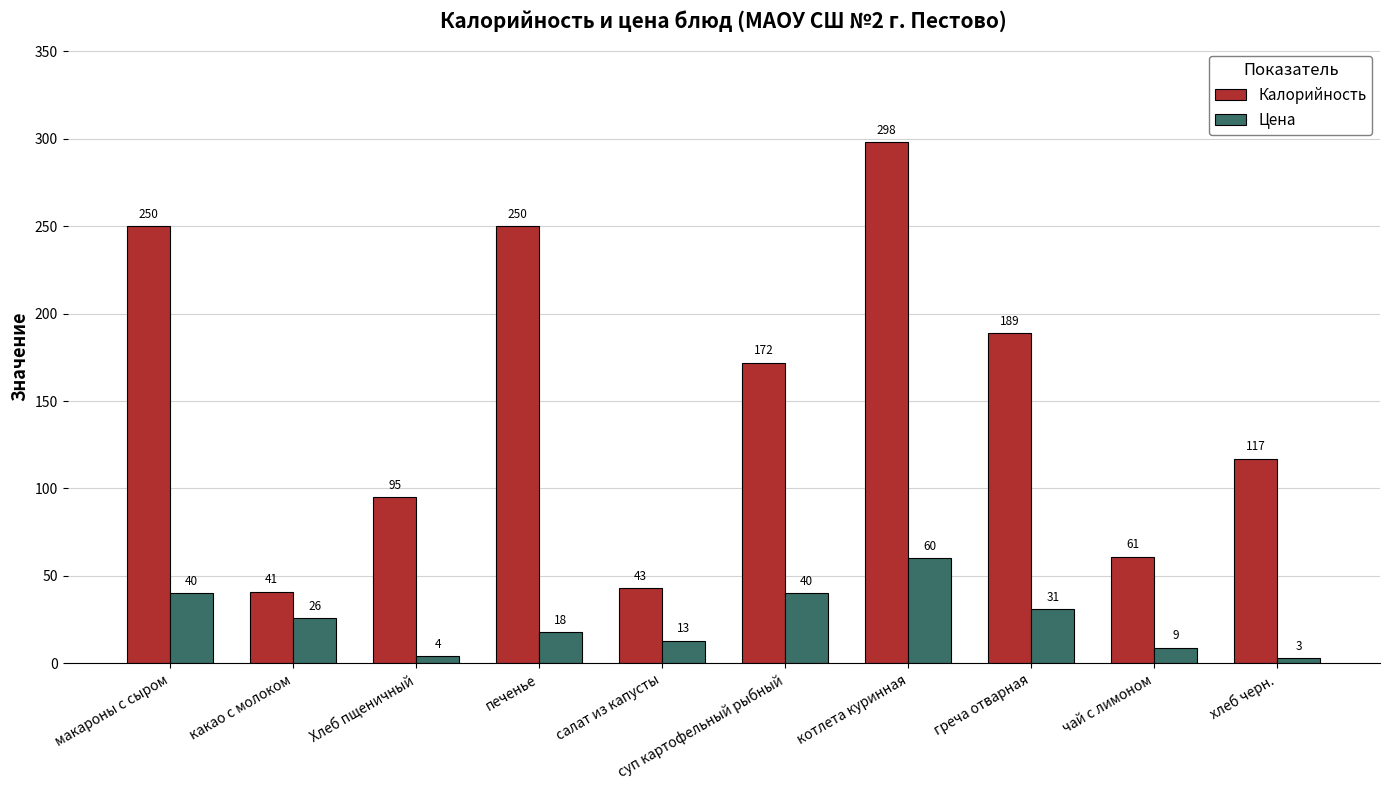

The Калорийность series shows 65 at какао с молоком. True or false?

False